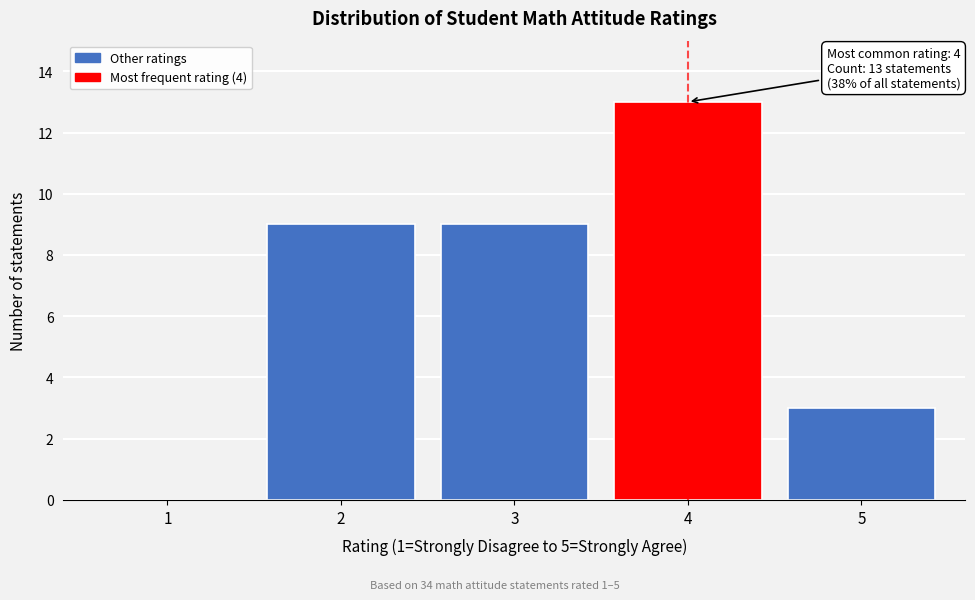

Reading left to right, what are all the values shown in this chart?

1=0	2=9	3=9	4=13	5=3